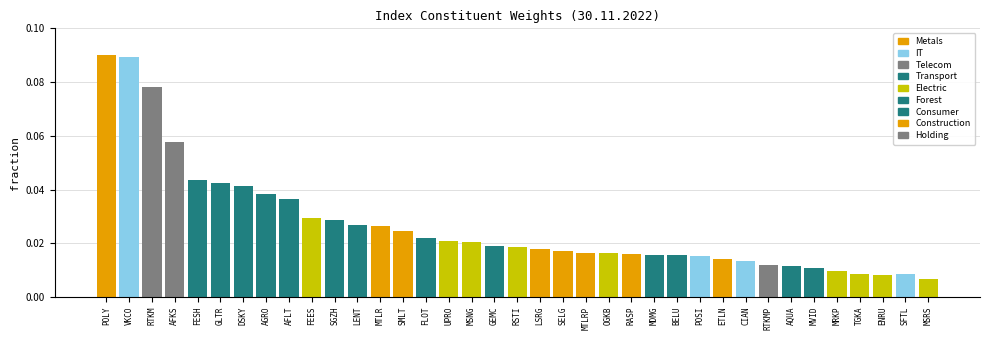

What is the label of the 4th bar from the right?

TGKA